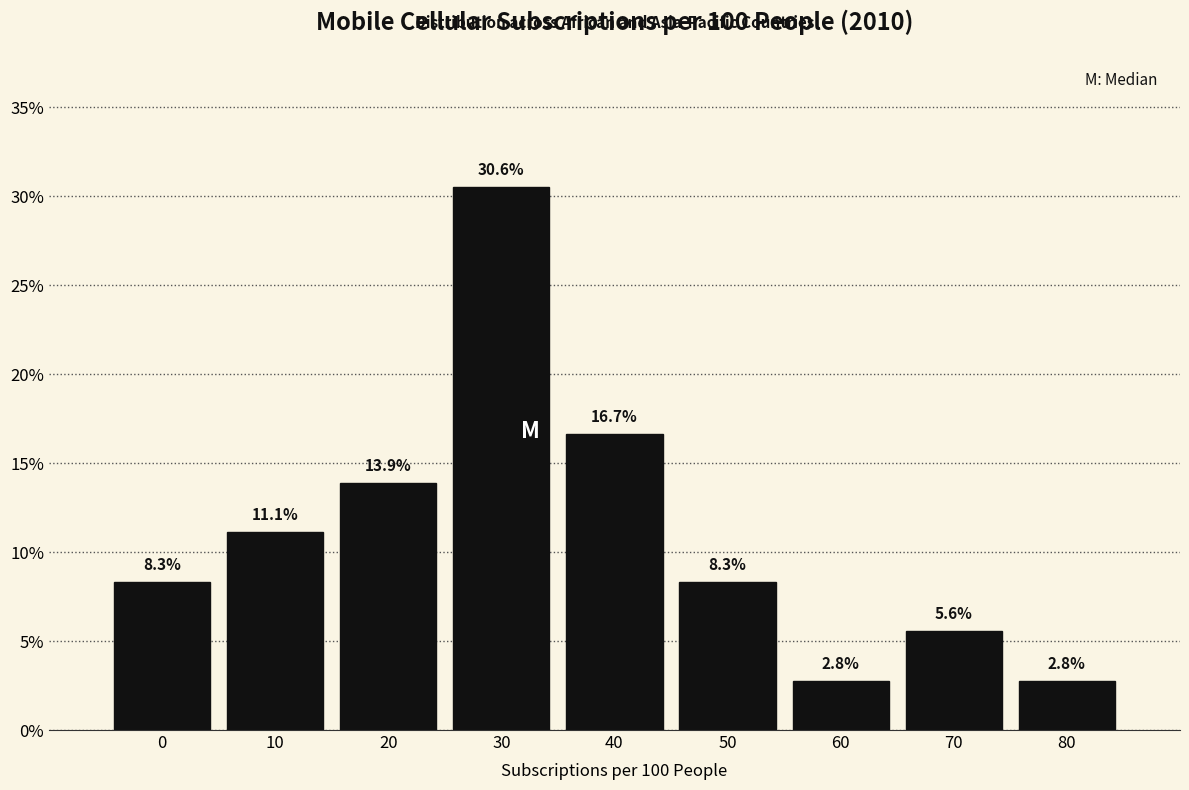

Reading left to right, list all the values displayed in this chart.

0=8.3	10=11.1	20=13.9	30=30.6	40=16.7	50=8.3	60=2.8	70=5.6	80=2.8